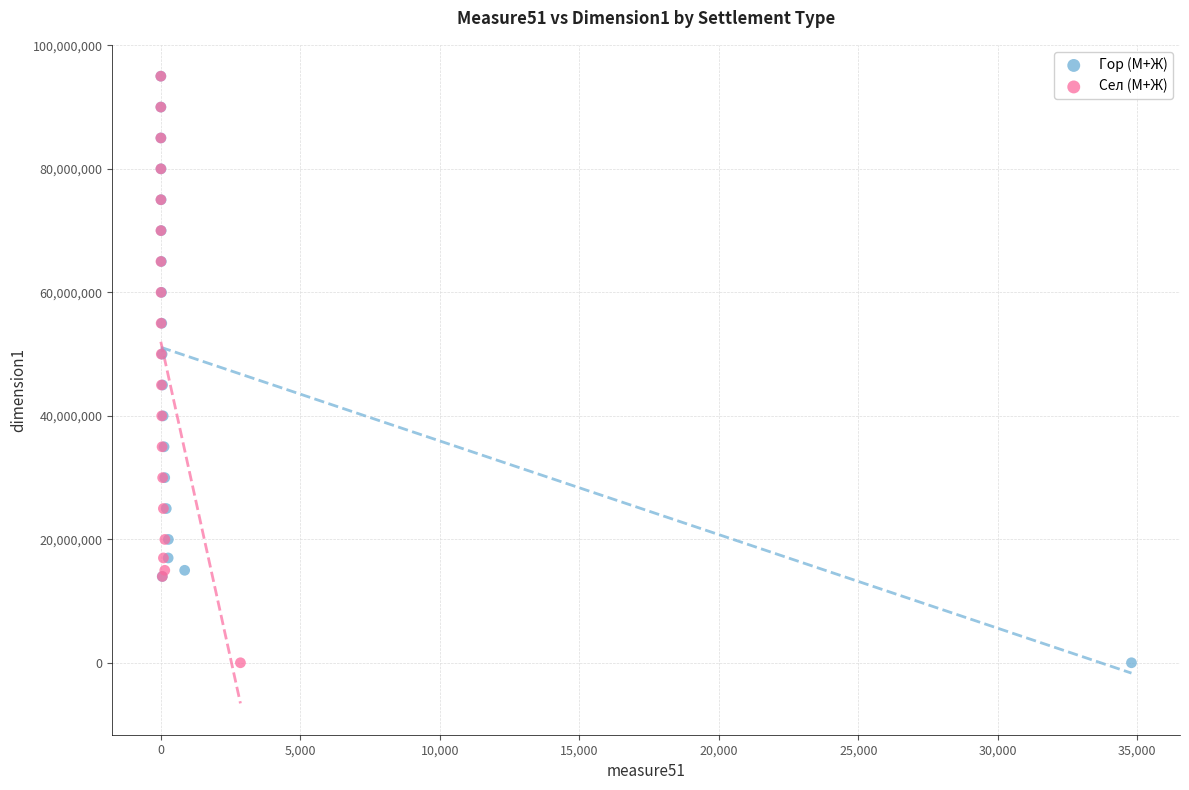

What are all the series names shown in the legend?

Гор (М+Ж), Сел (М+Ж)